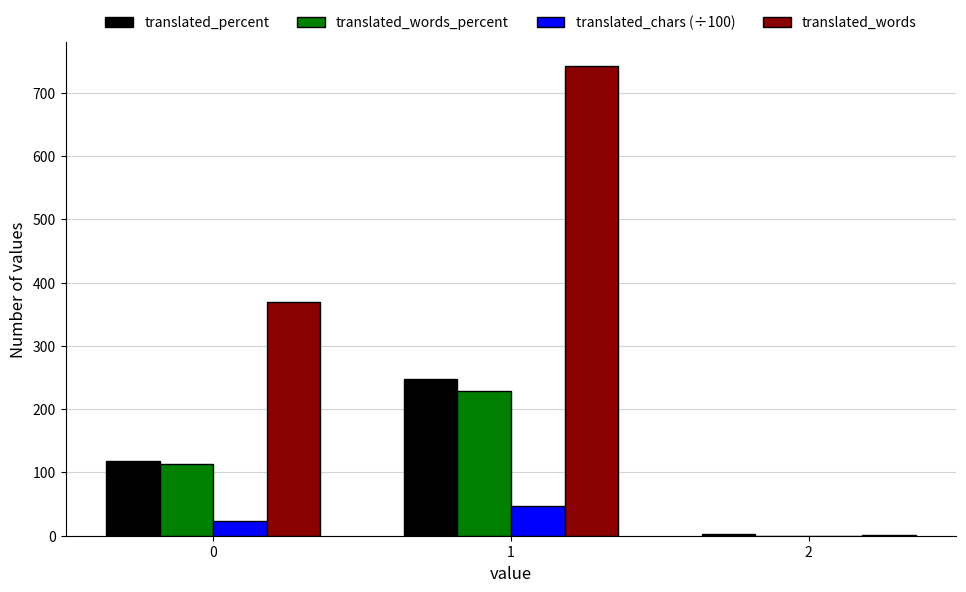

Is it true that translated_words_percent equals 229.1 at 1?

True